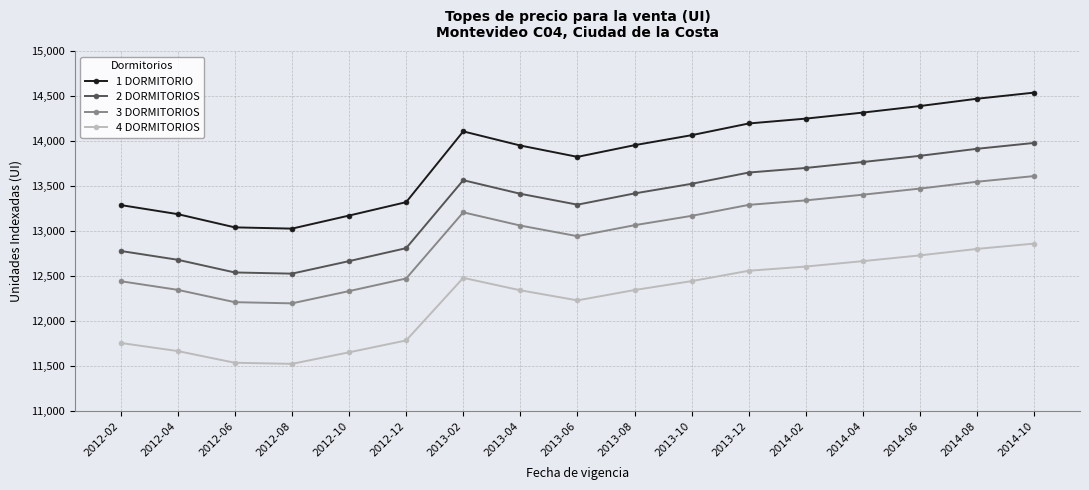

What is the average value of the 1 DORMITORIO series?

13830